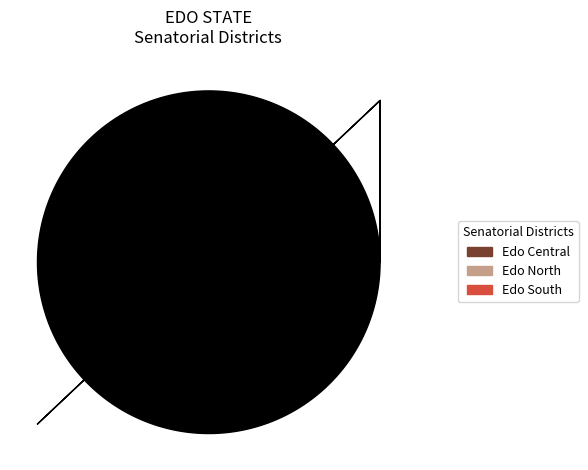

Which category has the biggest portion of the pie?

Edo South